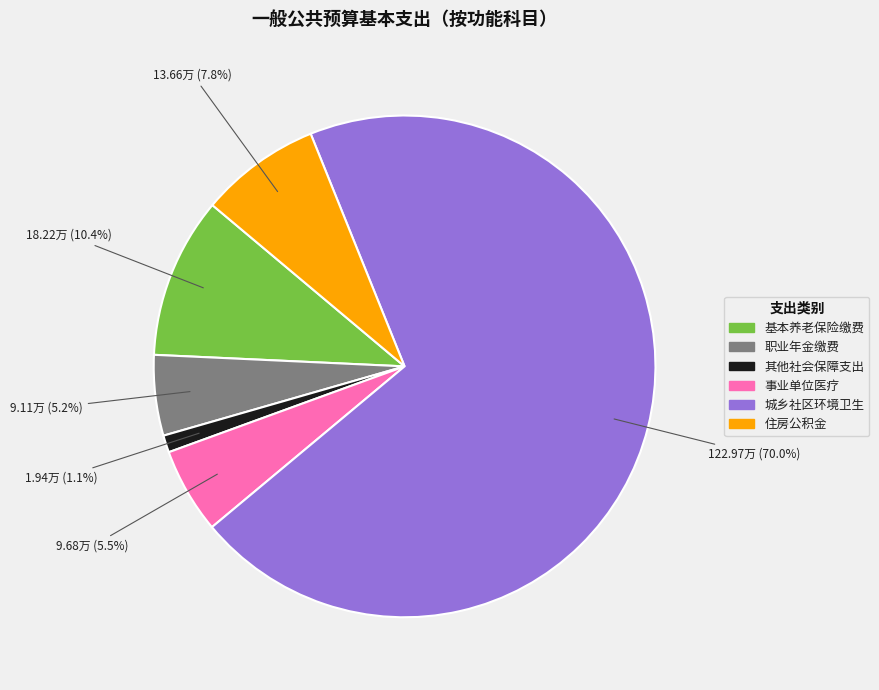

Is there a majority slice in this chart?

Yes